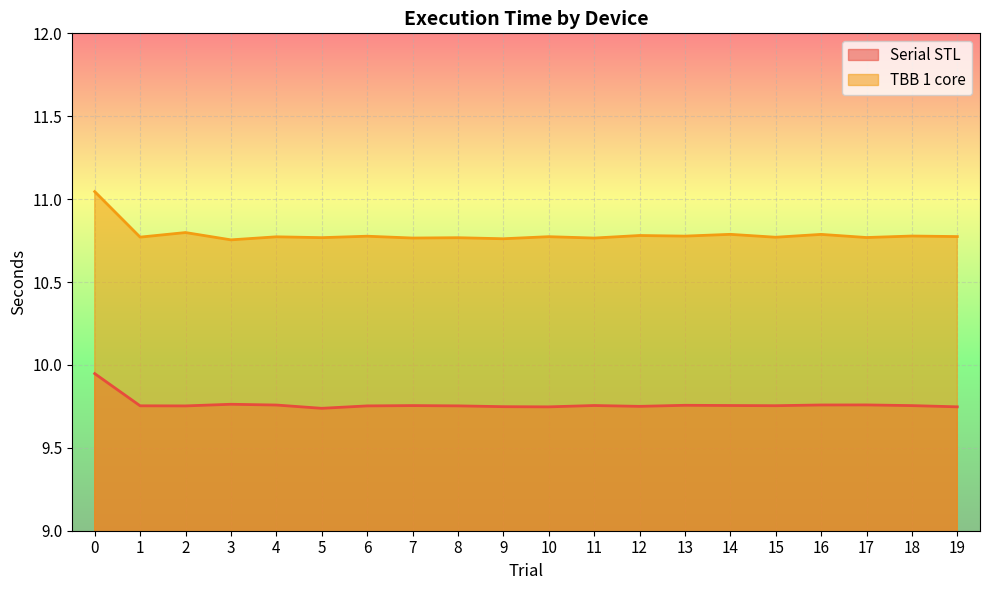

Reading right to left, transcribe all the data shown in this chart.

Serial STL: 19=9.7	18=9.8	17=9.8	16=9.8	15=9.8	14=9.8	13=9.8	12=9.8	11=9.8	10=9.7	9=9.7	8=9.8	7=9.8	6=9.8	5=9.7	4=9.8	3=9.8	2=9.8	1=9.8	0=9.9
TBB 1 core: 19=10.8	18=10.8	17=10.8	16=10.8	15=10.8	14=10.8	13=10.8	12=10.8	11=10.8	10=10.8	9=10.8	8=10.8	7=10.8	6=10.8	5=10.8	4=10.8	3=10.8	2=10.8	1=10.8	0=11.0